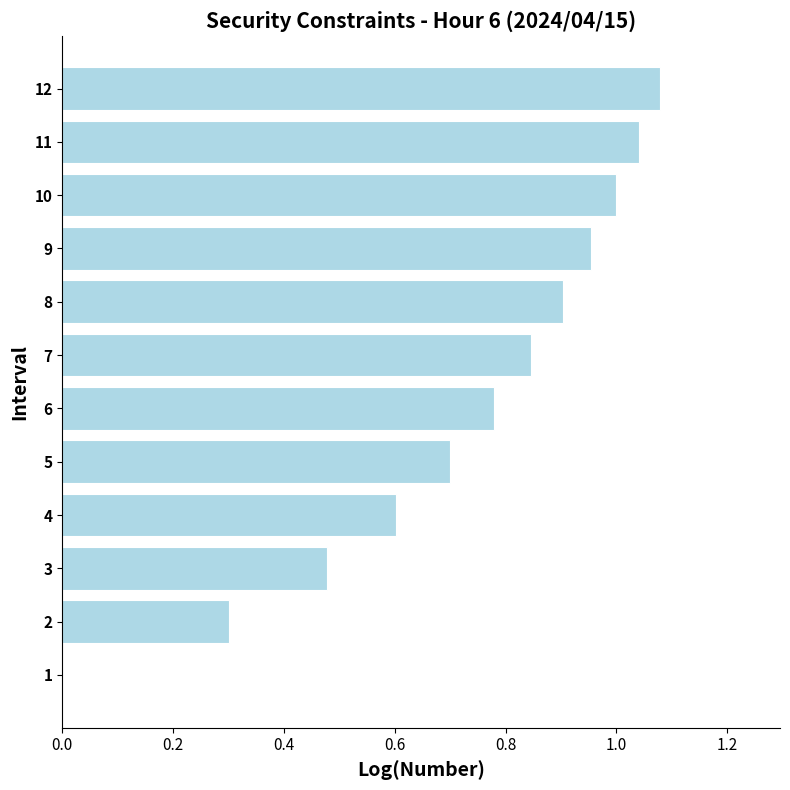

How many data points are above 0?

11